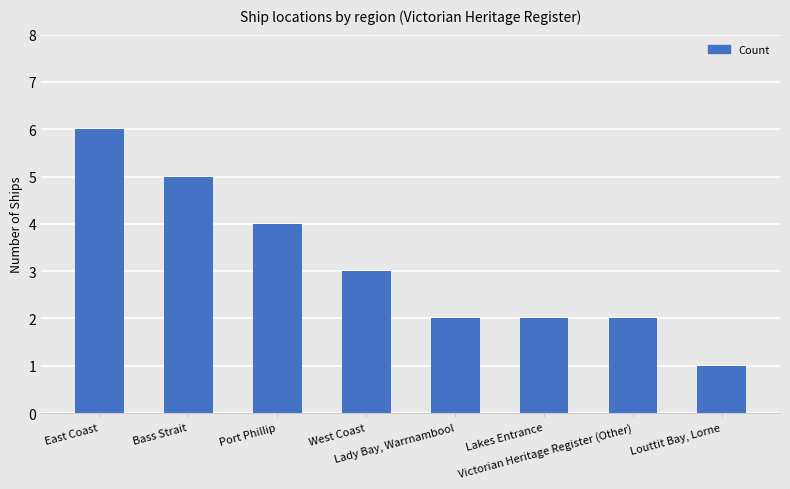

Are the bars grouped side by side (vs. stacked)?

No